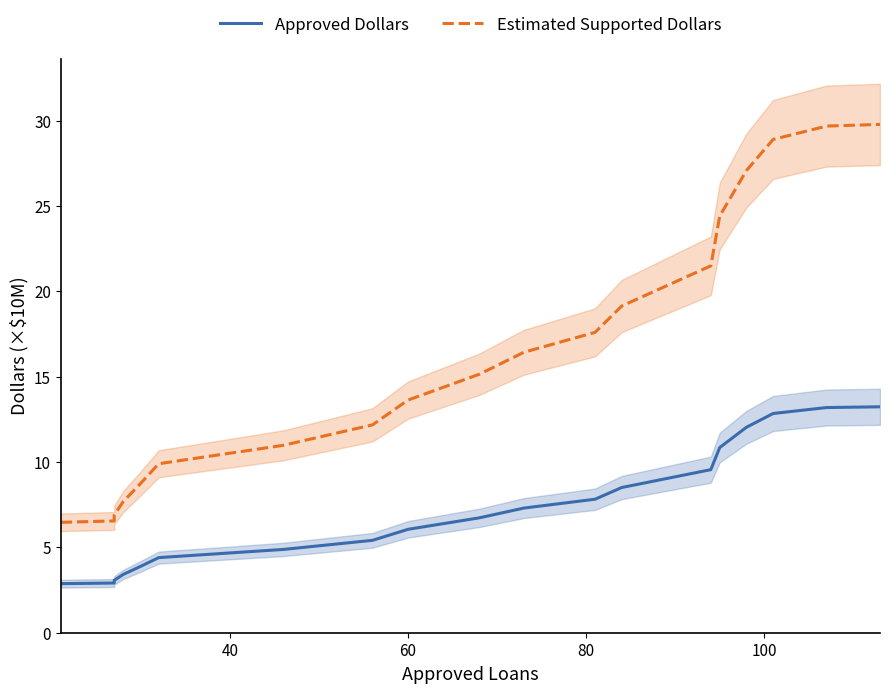

True or false: Estimated Supported Dollars and Approved Dollars intersect in this chart.

False